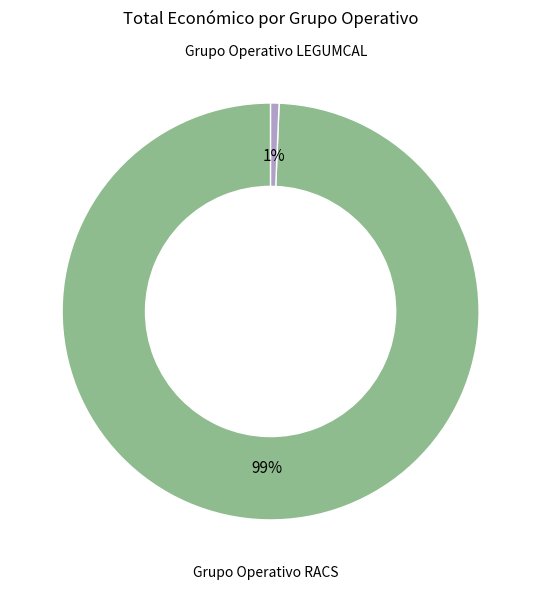

Is there a majority slice in this chart?

Yes